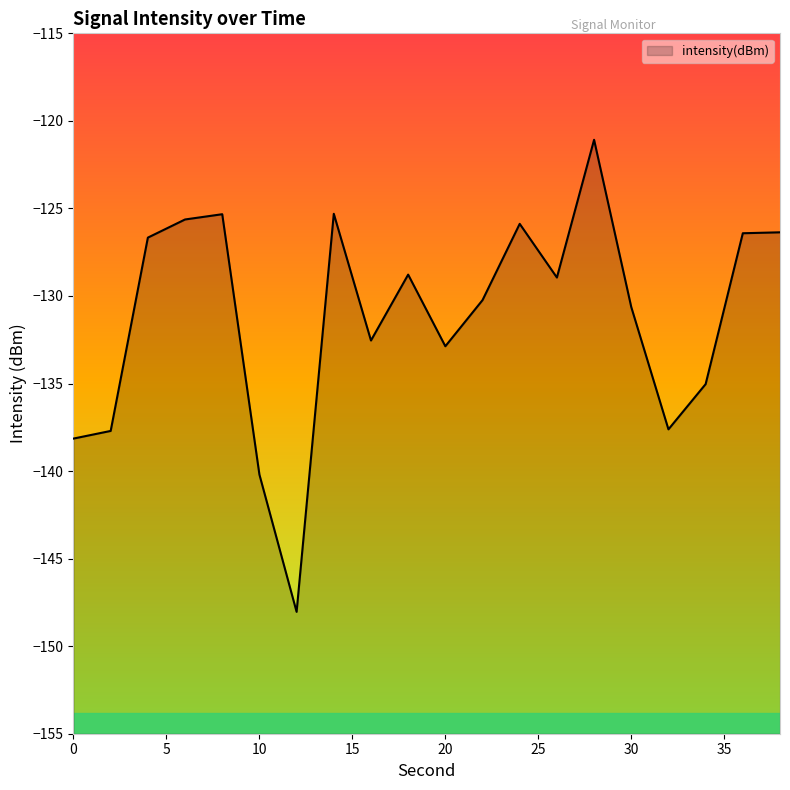

What is the minimum value shown in the chart?

-148.0